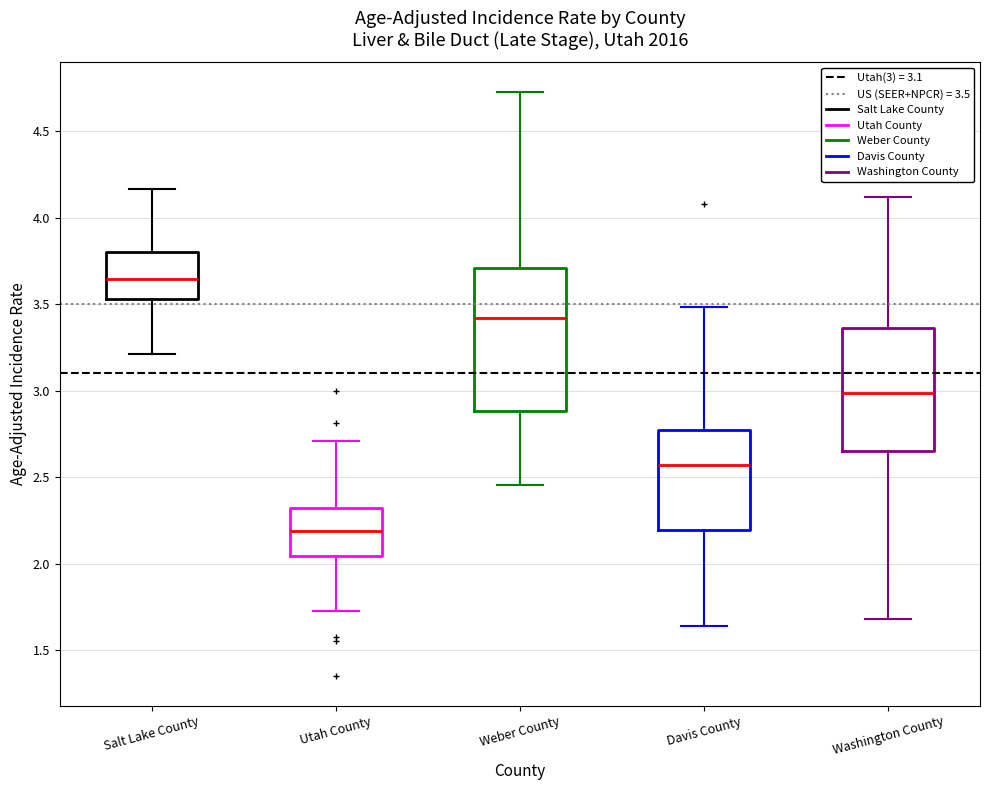

Which box is the tallest, from its lower edge to its upper edge?

Weber County